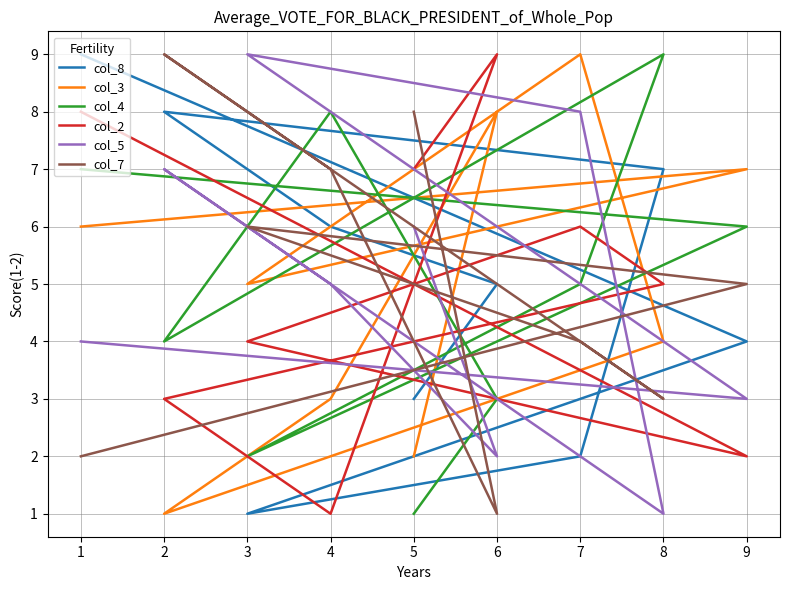

The col_7 series shows 4 at 8. True or false?

False